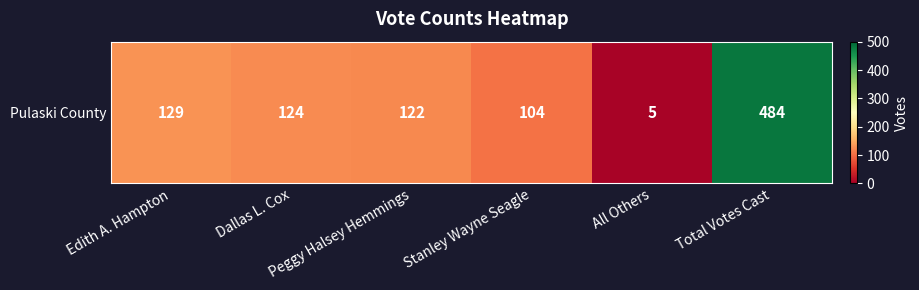

Which label corresponds to the smallest value in the chart?

All Others